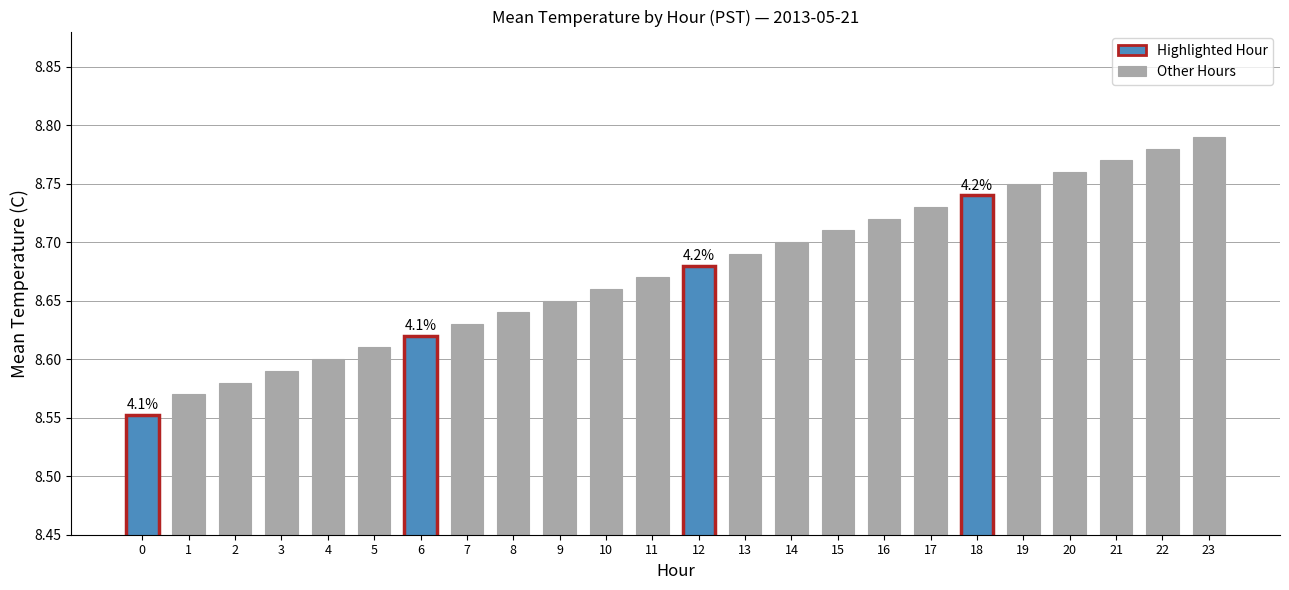

What is the difference between the maximum and minimum values?

0.2